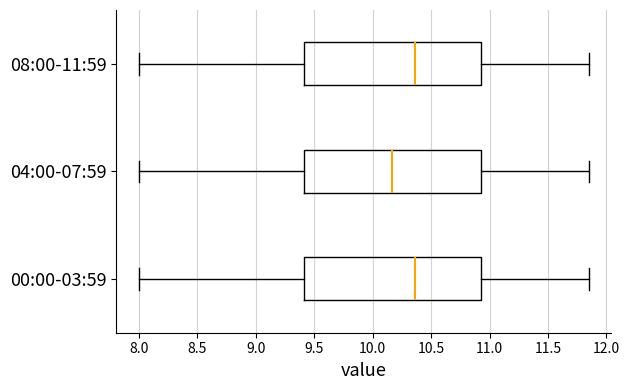

Reading bottom to top, read every box against the x-axis: the position of its median line, the range the box covers, and the ends of its whiskers. The values are not printed on the chart, so give them approximately, as read against the axis.

00:00-03:59: median 10.35, box 9.40 to 10.95, whiskers 8.00 to 11.85
04:00-07:59: median 10.15, box 9.40 to 10.95, whiskers 8.00 to 11.85
08:00-11:59: median 10.35, box 9.40 to 10.95, whiskers 8.00 to 11.85